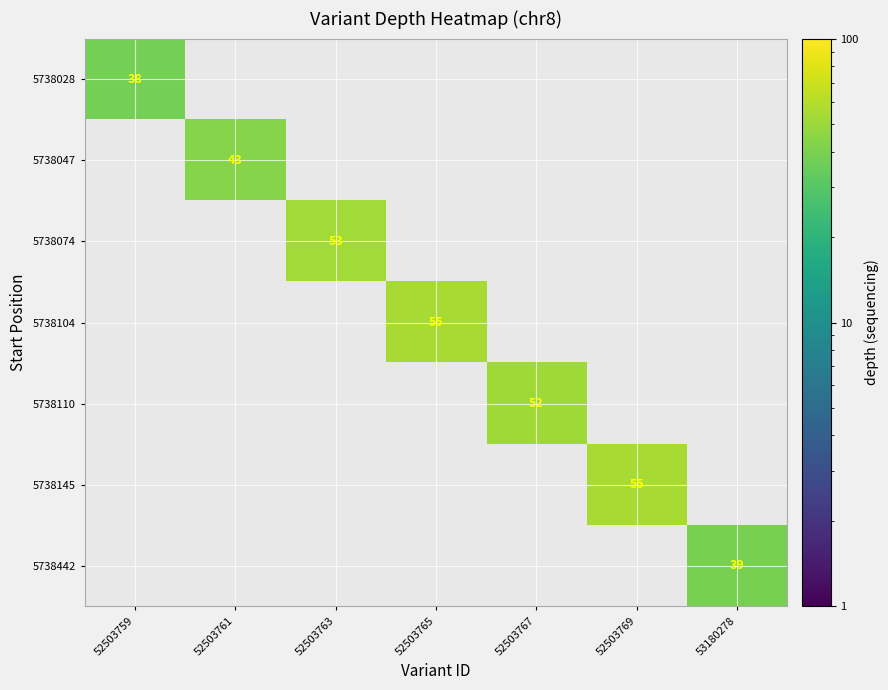

List the labels in order of 5738047 value, largest first.

52503759, 52503761, 52503763, 52503765, 52503767, 52503769, 53180278